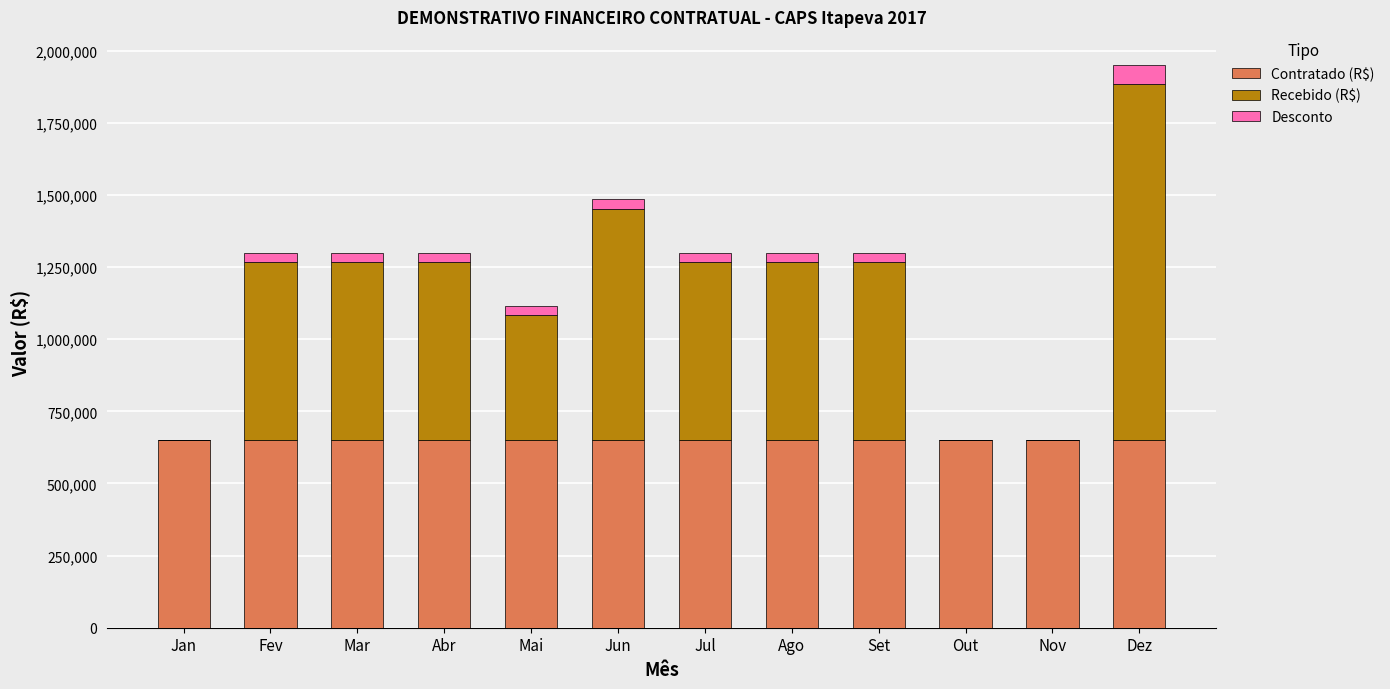

Does the chart contain stacked bars?

Yes